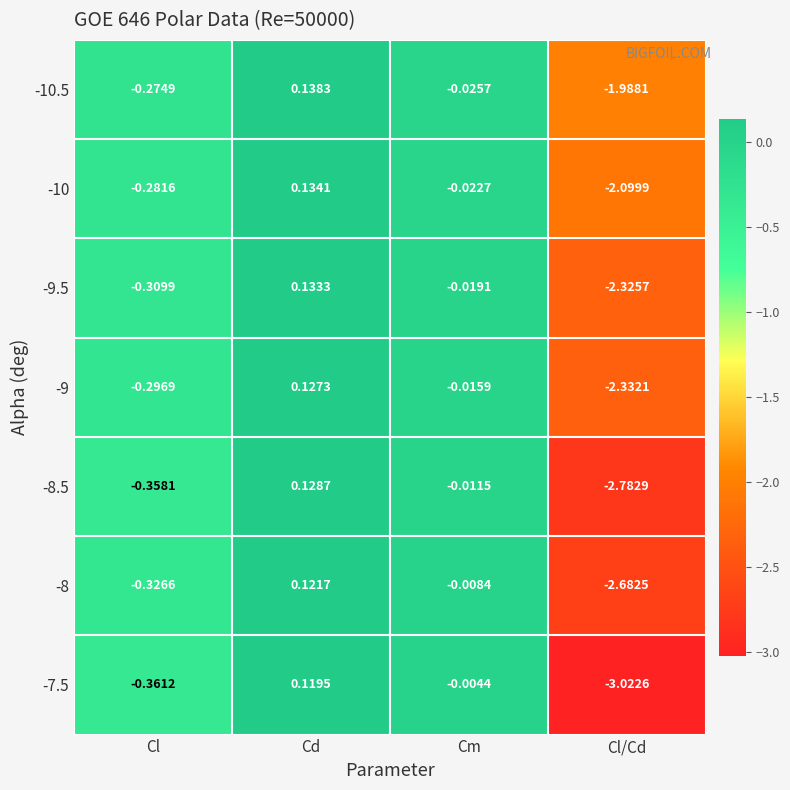

At which category does the chart reach its peak across all series?

Cd